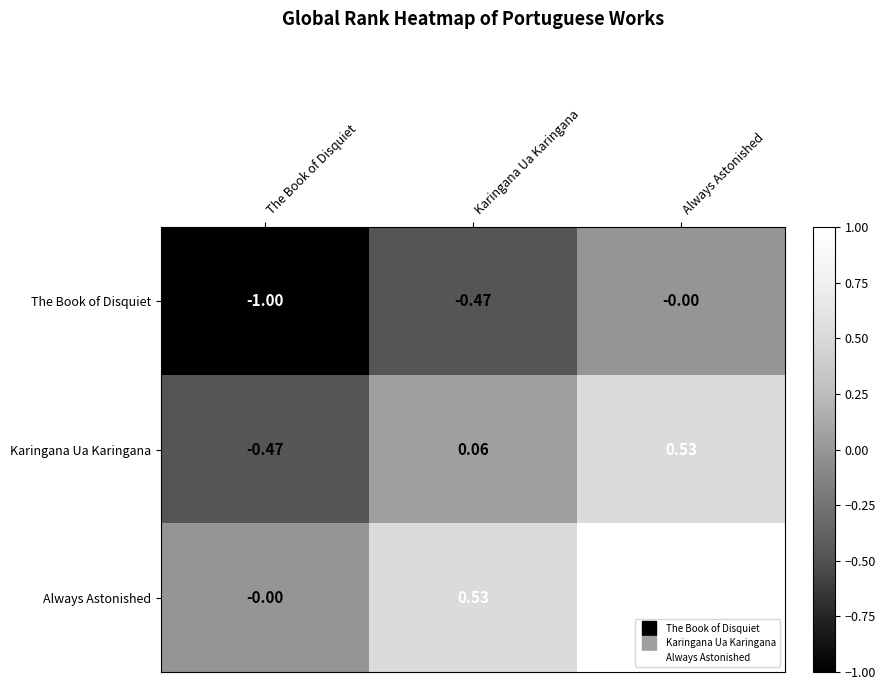

Rank the series by their maximum value, from lowest to highest.

The Book of Disquiet, Karingana Ua Karingana, Always Astonished